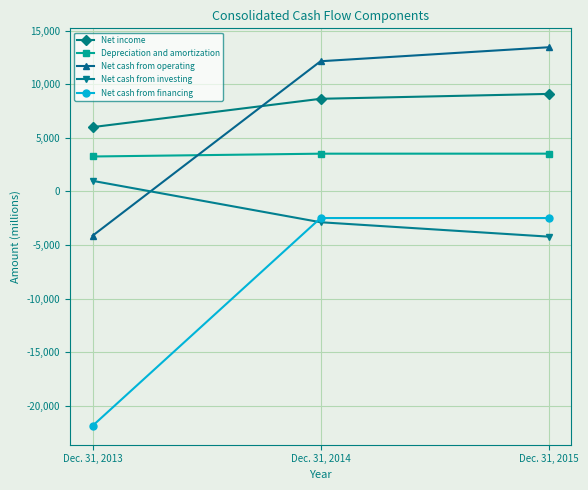

The value of Net cash from investing at Dec. 31, 2014 is -2873. True or false?

True